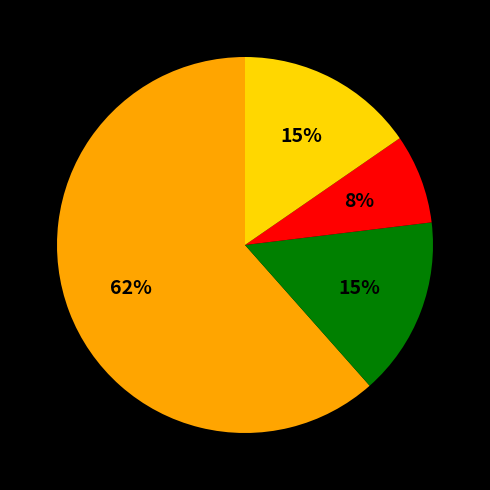

To the nearest percent, what is the average slice percentage?

25%